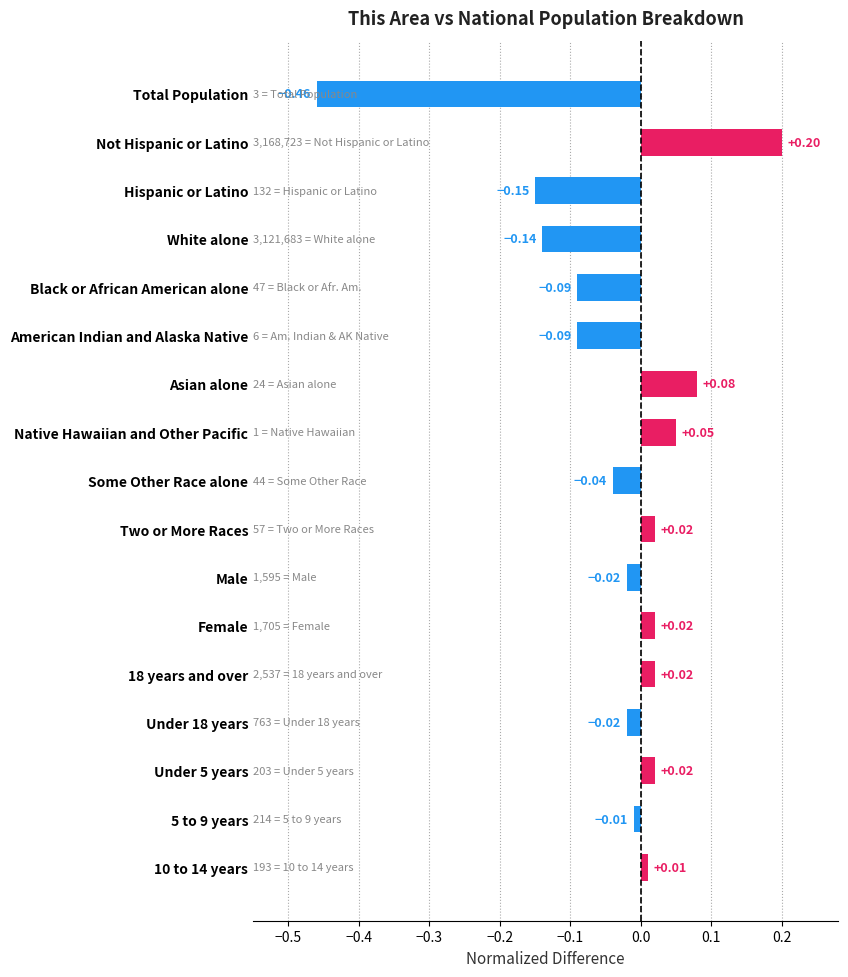

Between Under 18 years and Total Population, which is larger?

Under 18 years